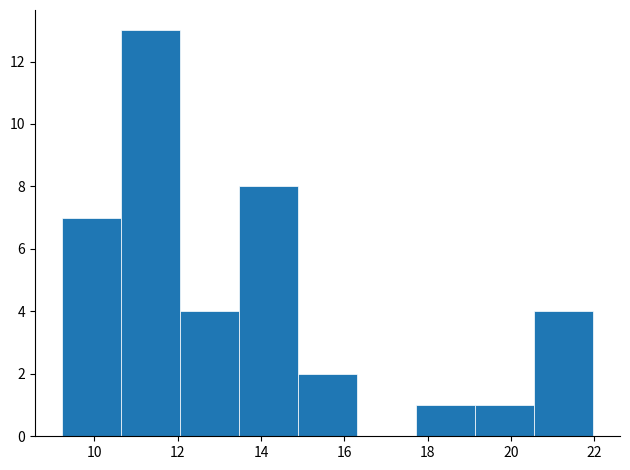

Reading left to right, transcribe this chart: for each bar, give the range it covers on the x-axis and its height. Neither the bar edges nor the heights are printed on the chart, so give them approximately, as read against the axes.

9.2 to 10.6: 7
10.6 to 12.0: 13
12.0 to 13.4: 4
13.4 to 14.8: 8
14.8 to 16.4: 2
16.4 to 17.8: 0
17.8 to 19.2: 1
19.2 to 20.6: 1
20.6 to 22.0: 4